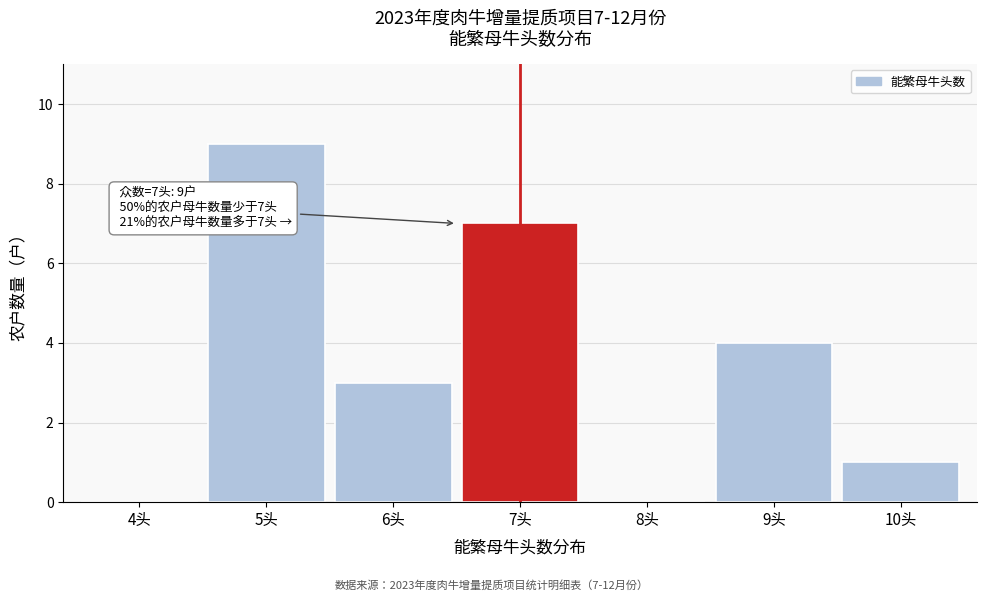

Reading left to right, extract all data points from this chart.

4头=0	5头=9	6头=3	7头=7	8头=0	9头=4	10头=1